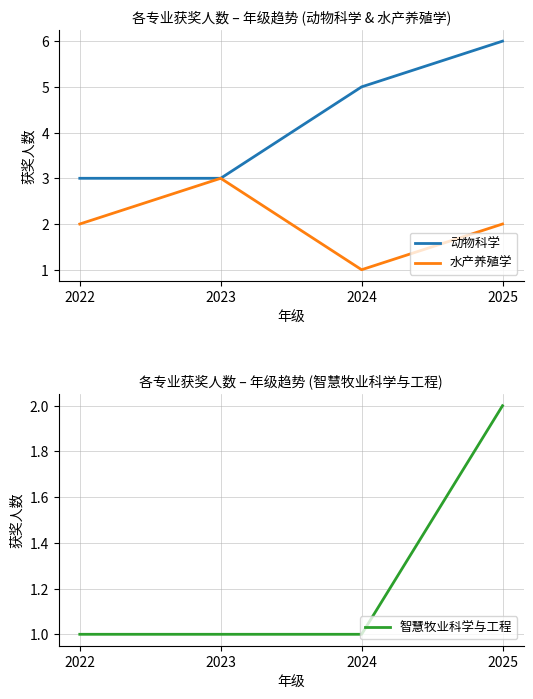

How many values in the 动物科学 series exceed 5?

1